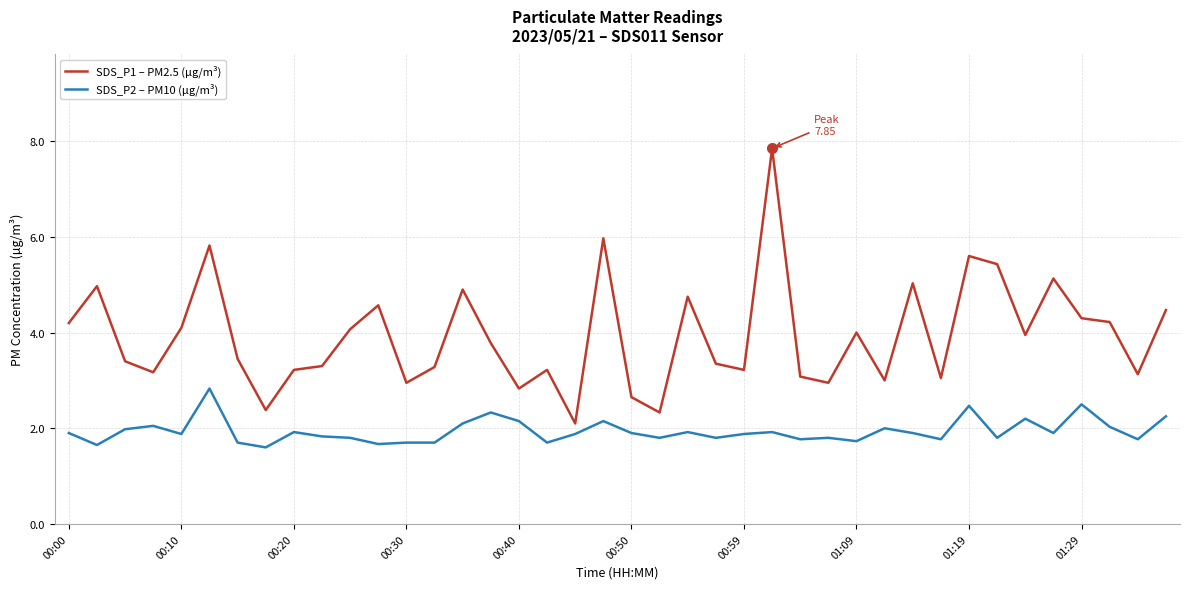

True or false: SDS_P2 – PM10 (µg/m³) and SDS_P1 – PM2.5 (µg/m³) intersect in this chart.

False